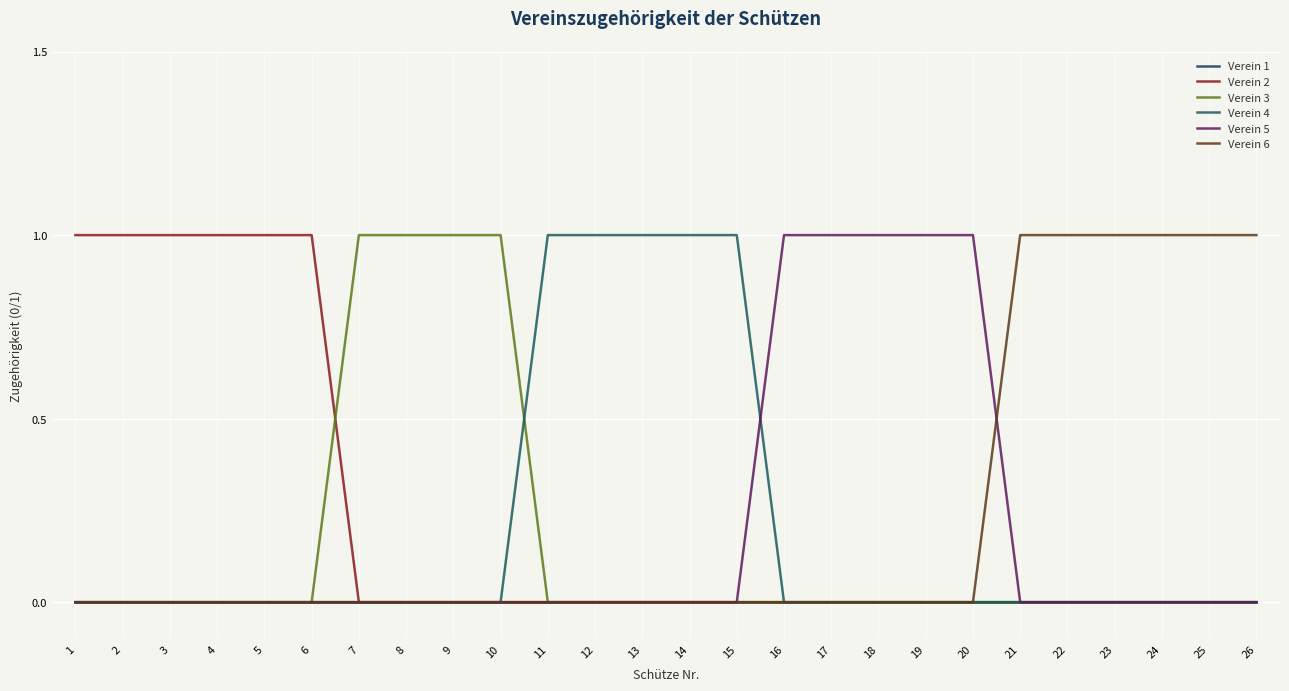

How many lines are shown in the chart?

6